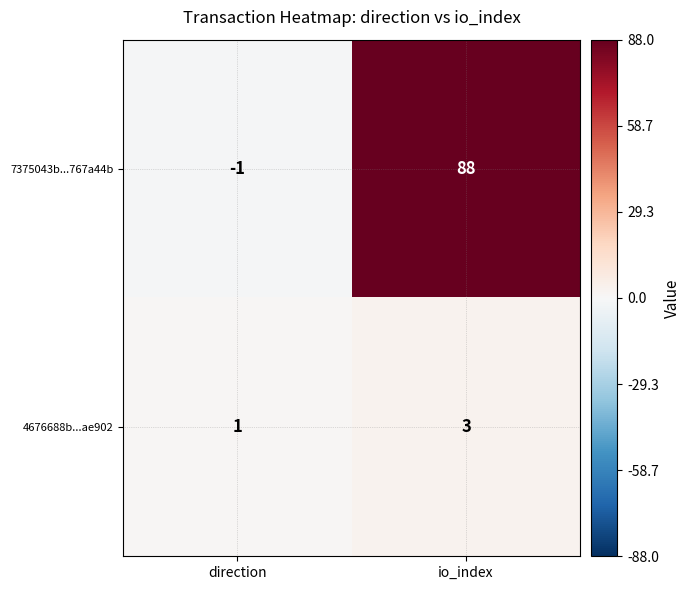

What is the sum of the 4676688b...ae902 values at io_index and direction?

4